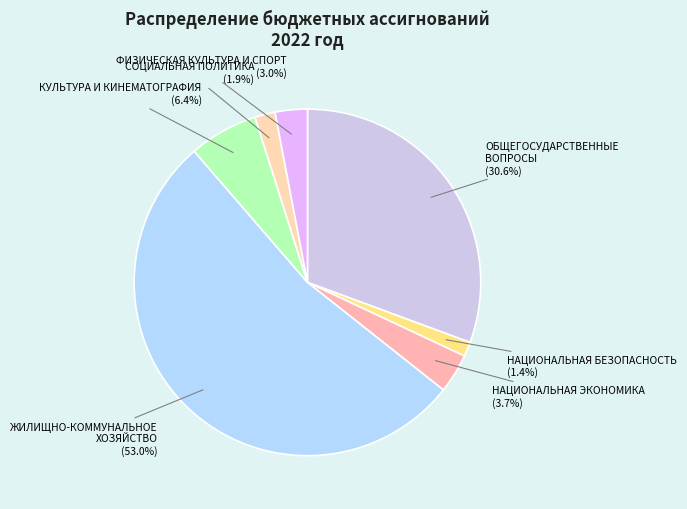

To the nearest percent, what is the average slice percentage?

14%